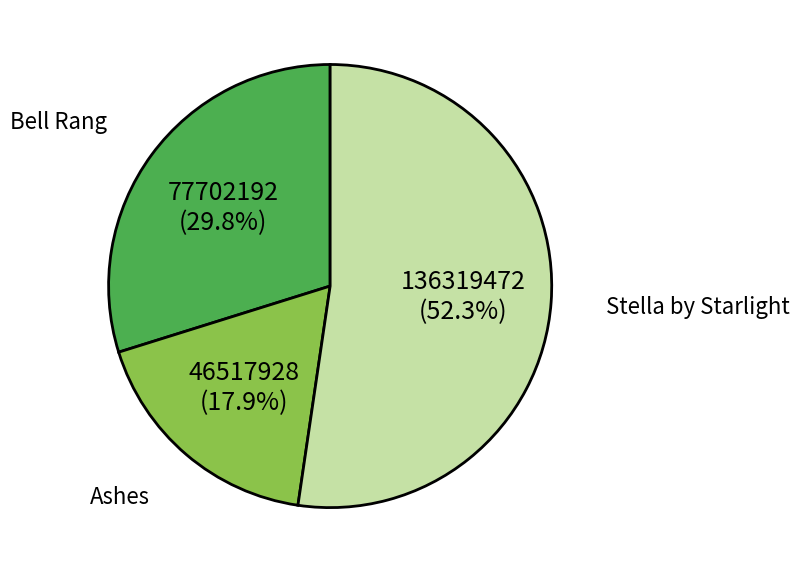

To the nearest percent, what is the average slice percentage?

33%